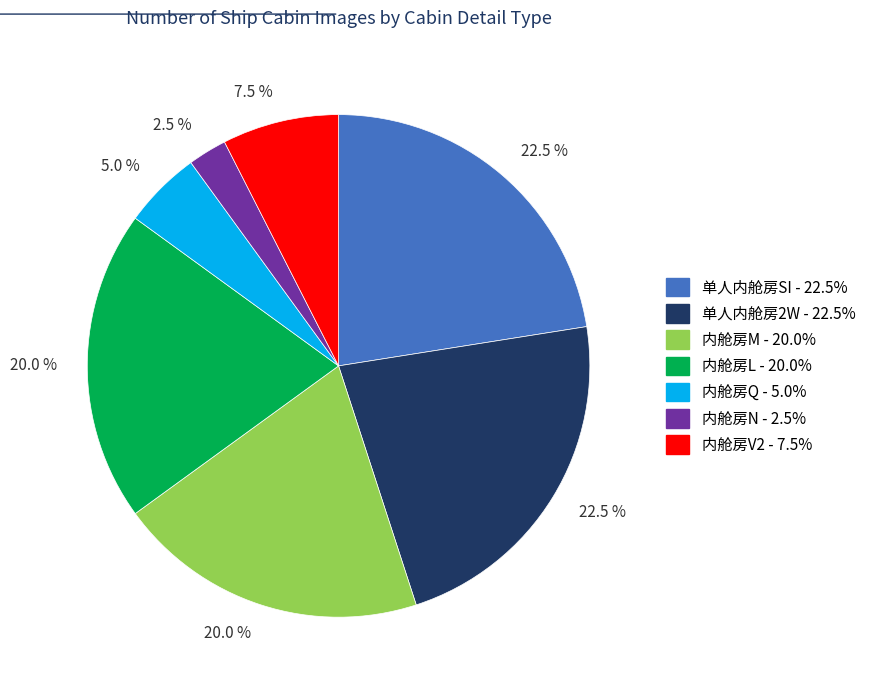

To the nearest percent, what is the average slice percentage?

14%